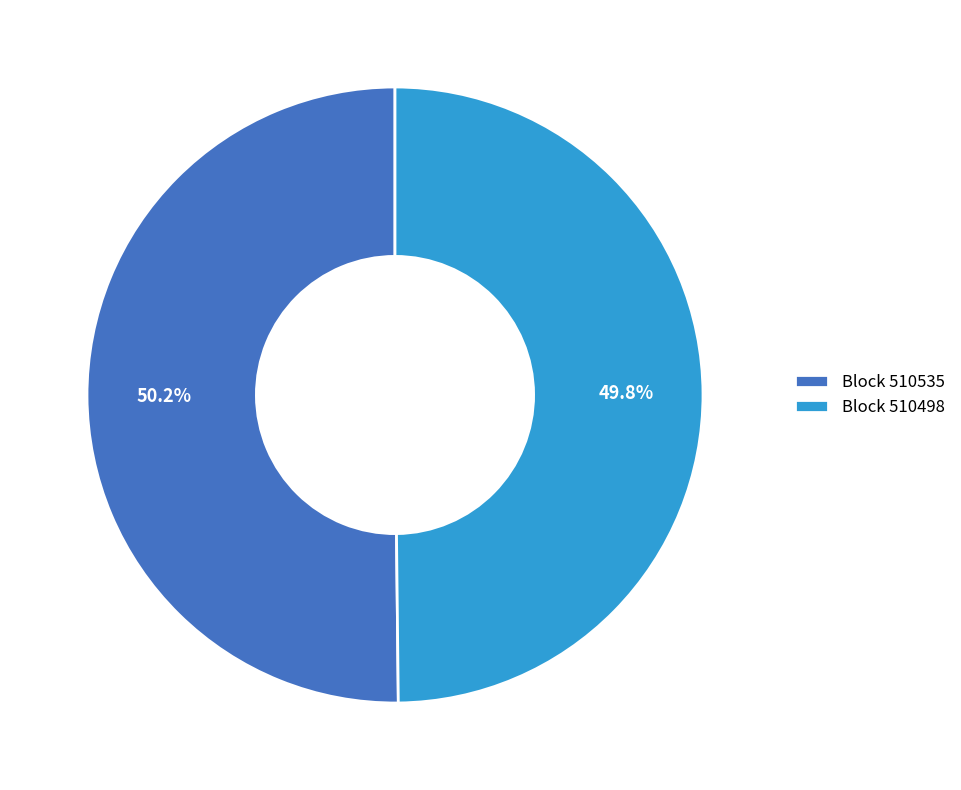

What is the ratio of the value at Block 510535 to the value at Block 510498?

1.0